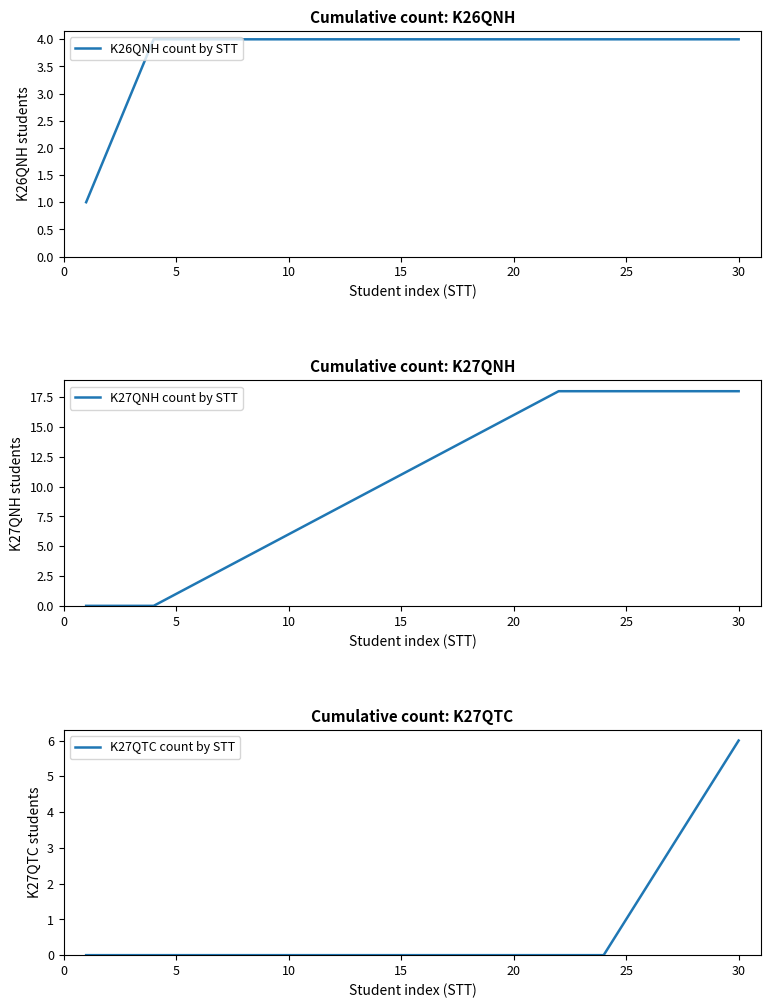

At which label does K27QTC count by STT reach its peak?

30